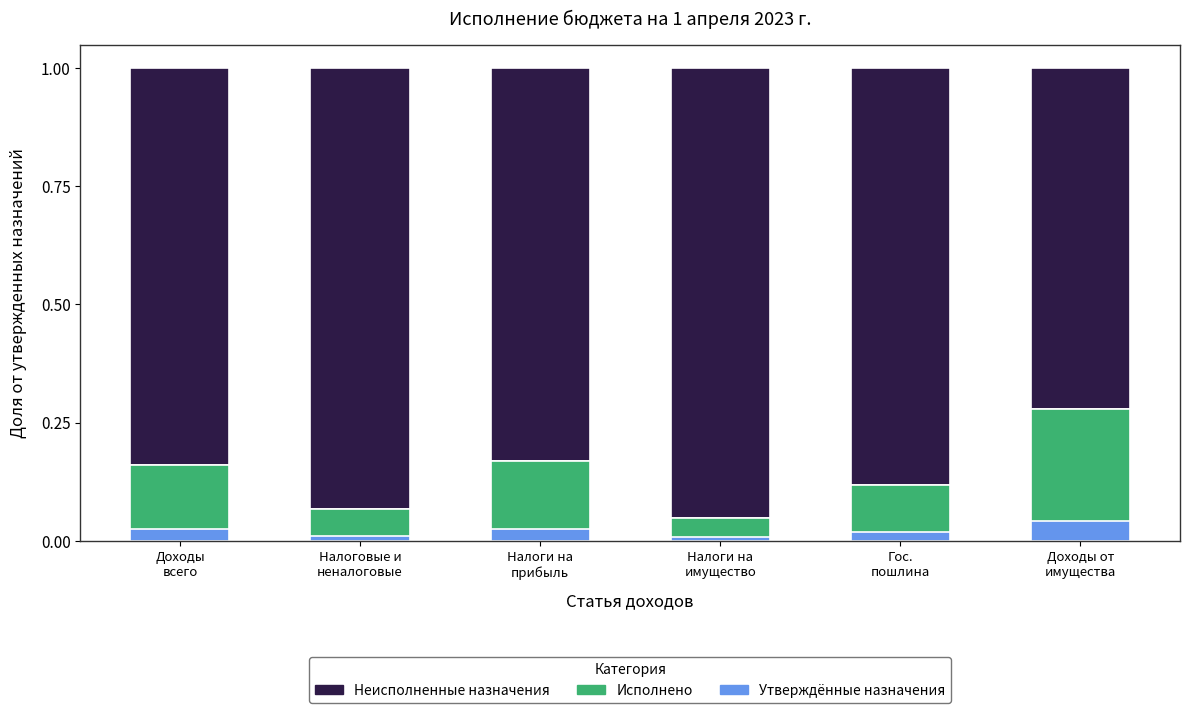

What is the total value across all series at Налоги на
имущество?

1.0